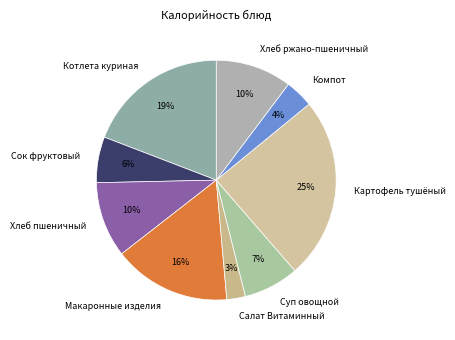

Between Котлета куриная and Сок фруктовый, which is larger?

Котлета куриная